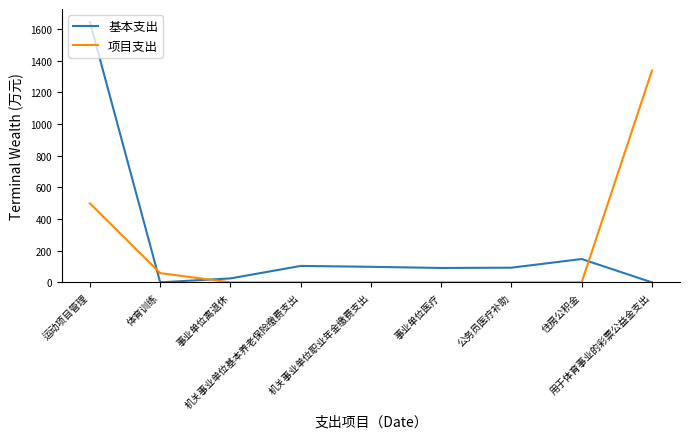

At which category does 基本支出 reach its first local valley?

体育训练